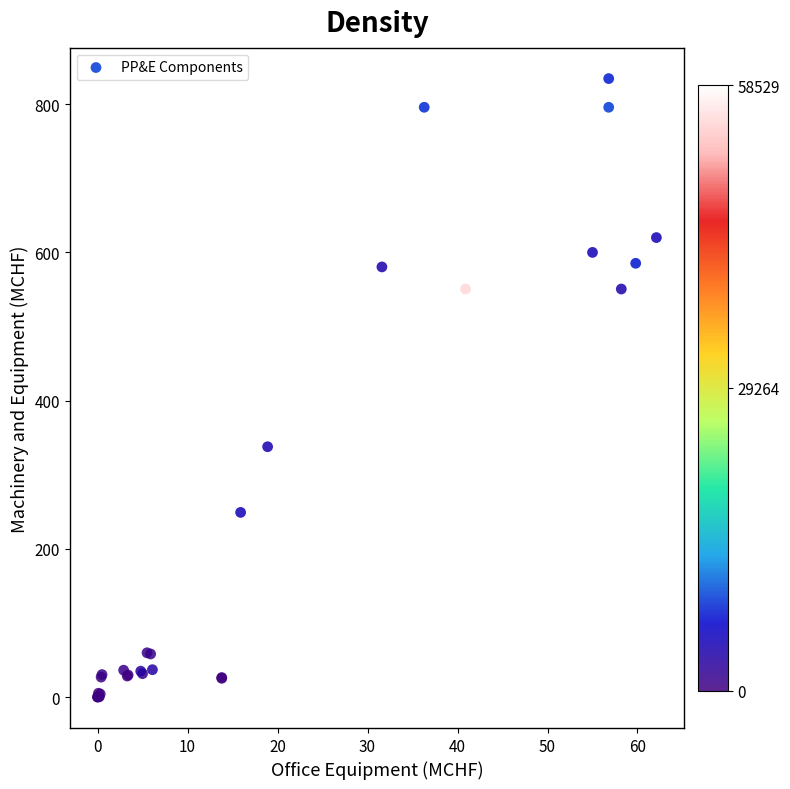

What Y value in the scatter plot is closest to 417?

337.8